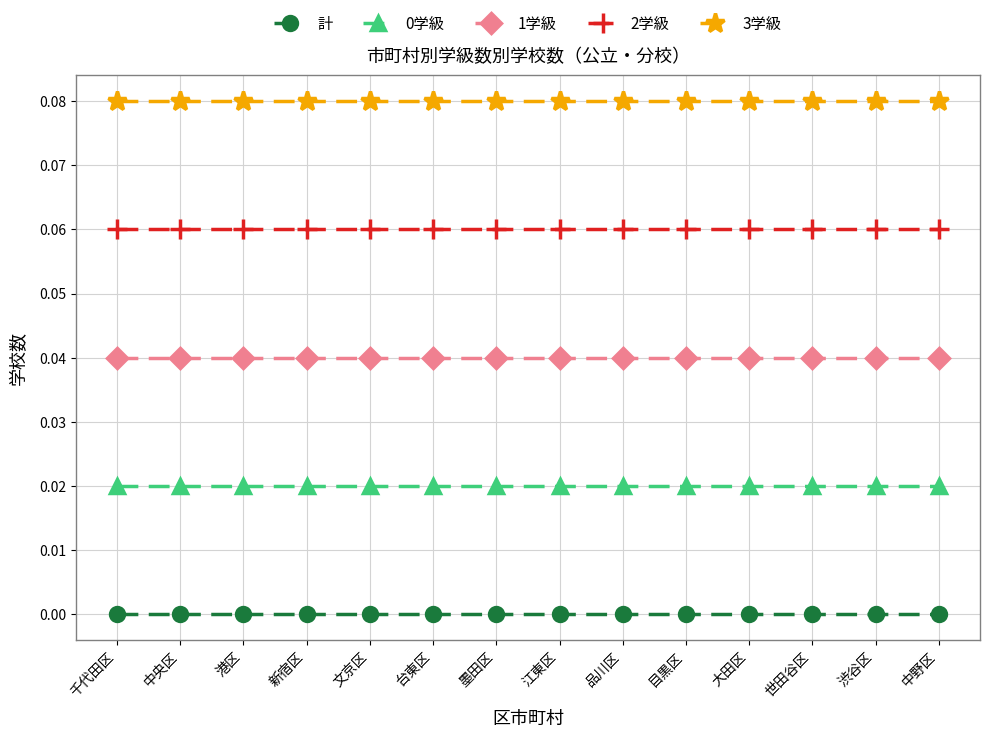

Is the value of 0学級 at 台東区 greater than the value of 計 at 品川区?

Yes